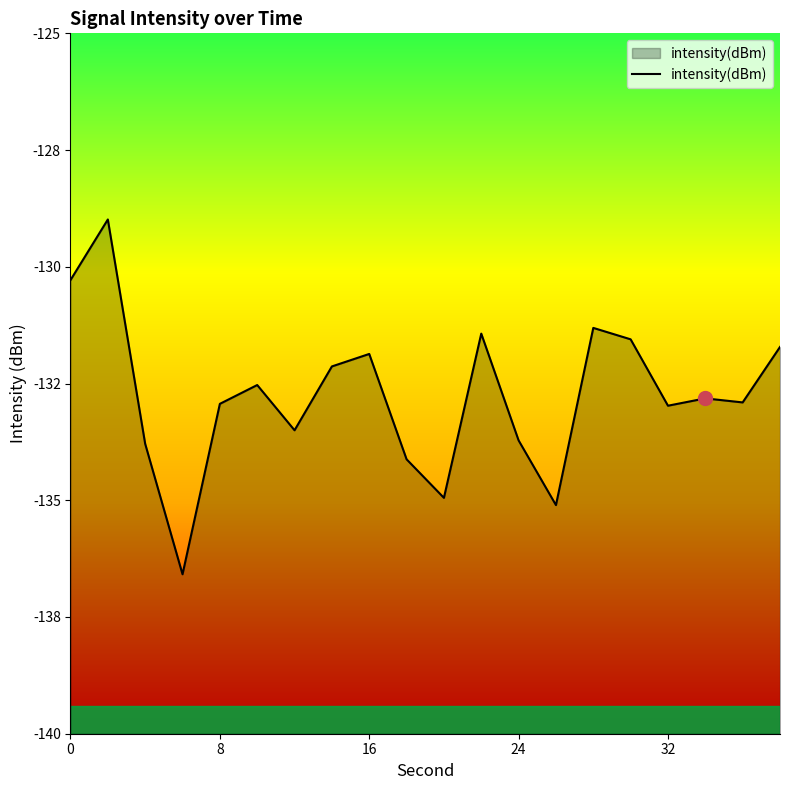

How many lines are shown in the chart?

1